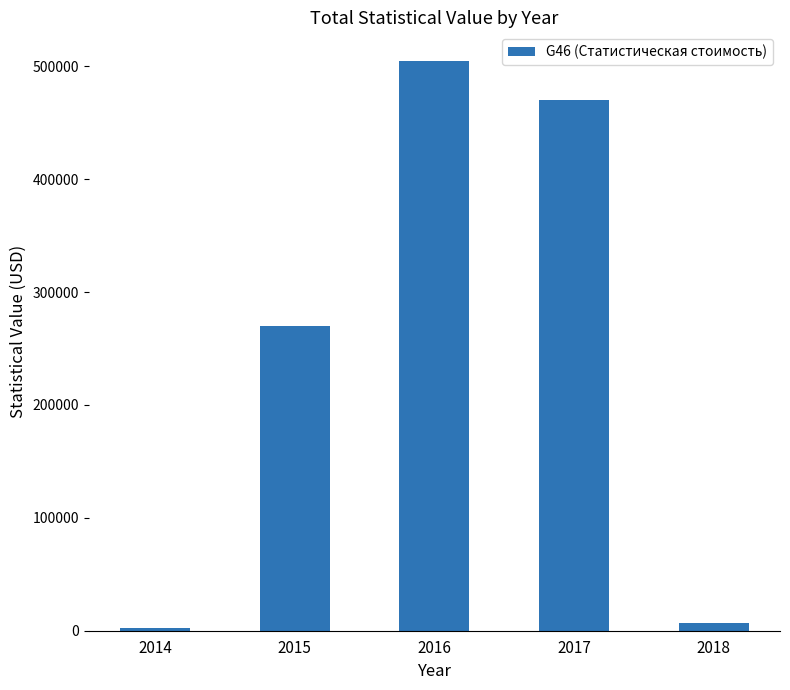

Count the number of data series in this chart.

1